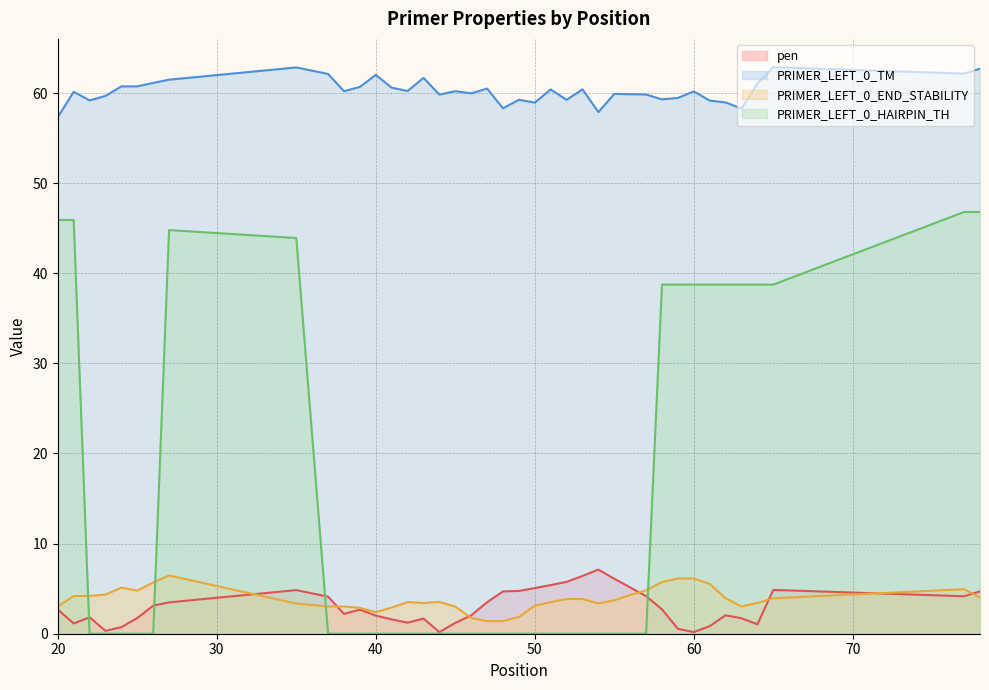

The value of PRIMER_LEFT_0_HAIRPIN_TH at 21 is 45.9. True or false?

True